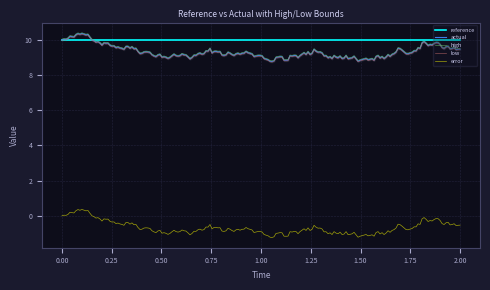

What is the value of the low point at the 14th from the left?

10.0